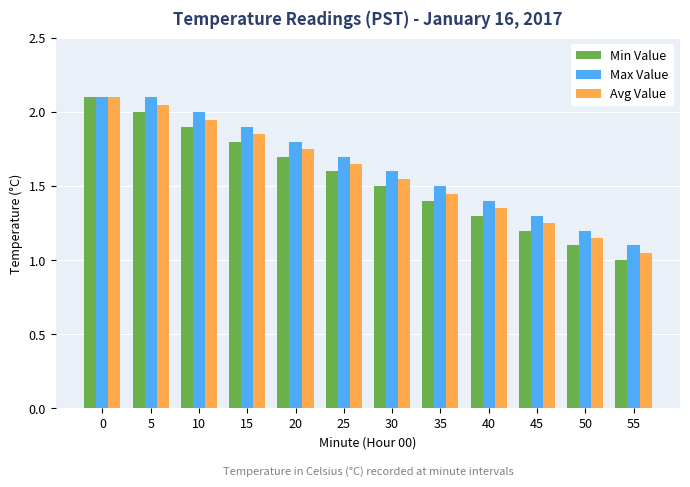

Which series has the largest total across all categories?

Max Value